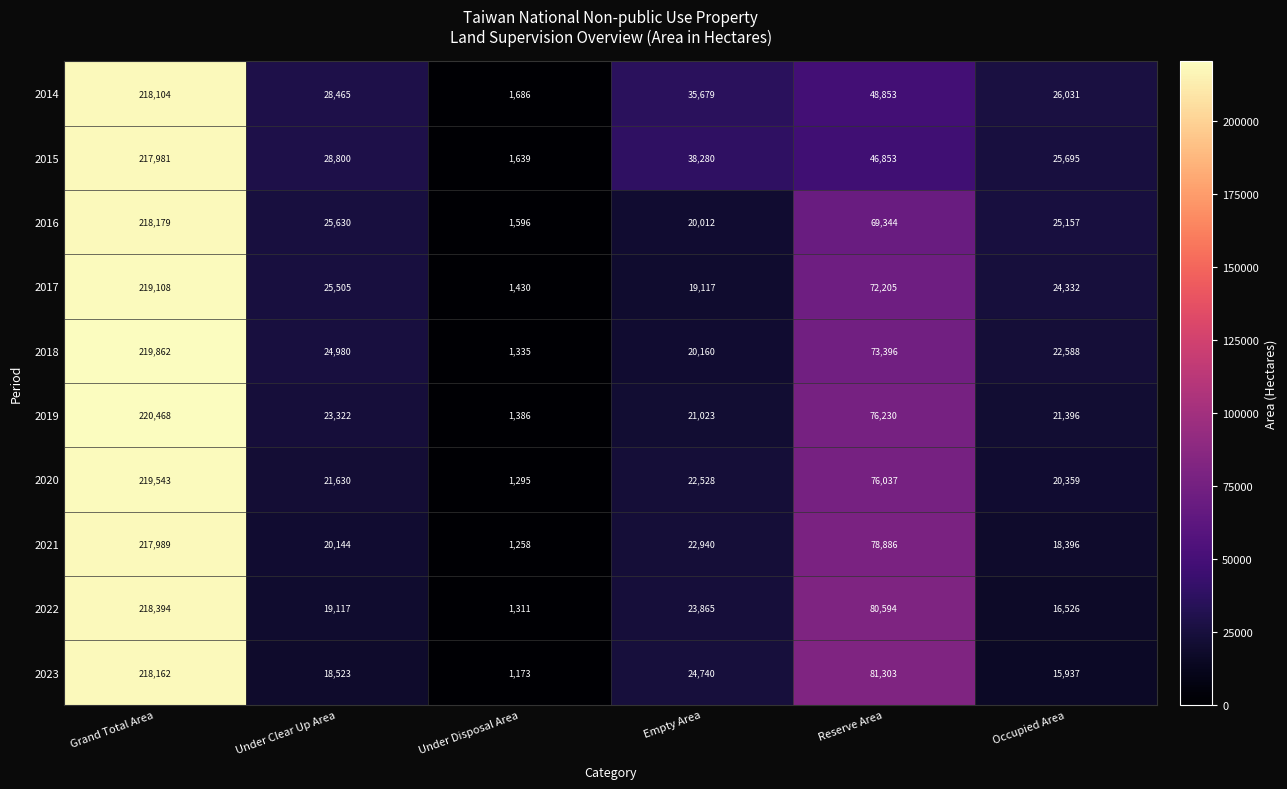

What is the sum of the 2018 values at Under Disposal Area and Empty Area?

21495